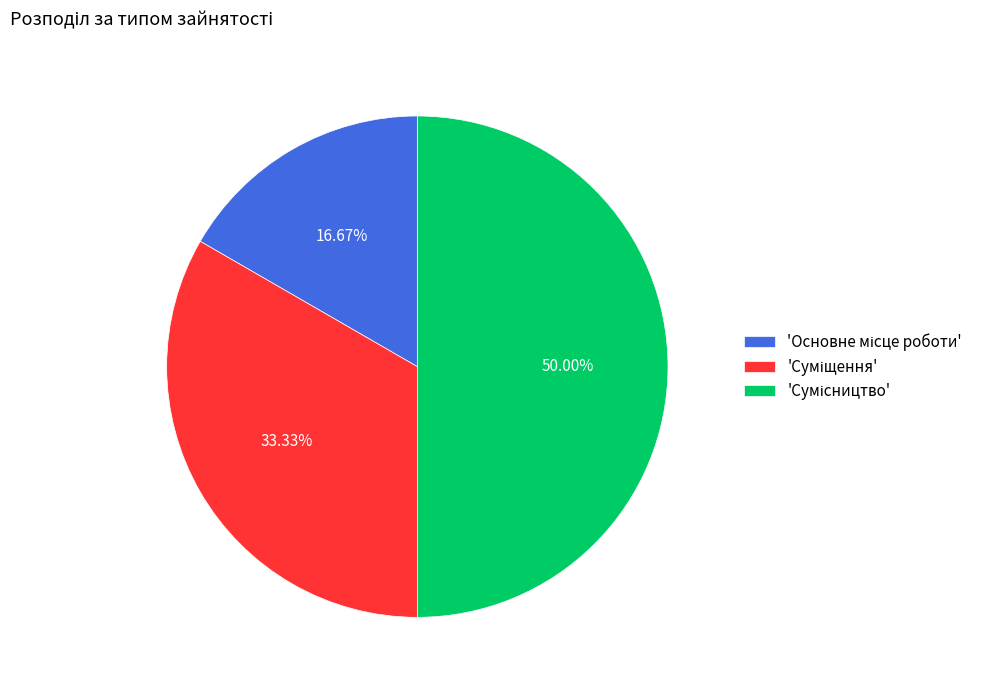

How many segments does this pie chart have?

3